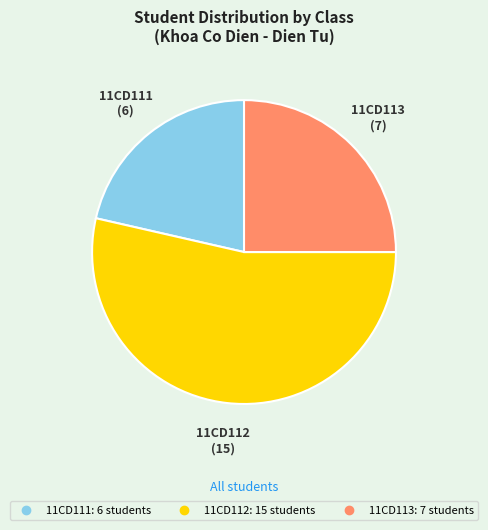

Is it true that 11CD111 is 34% of the pie?

False